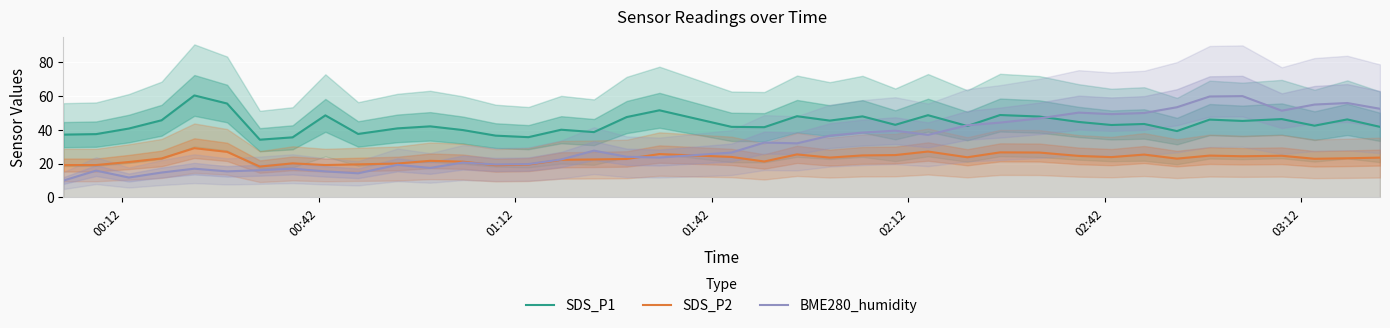

What is the maximum value for BME280_humidity?

60.0